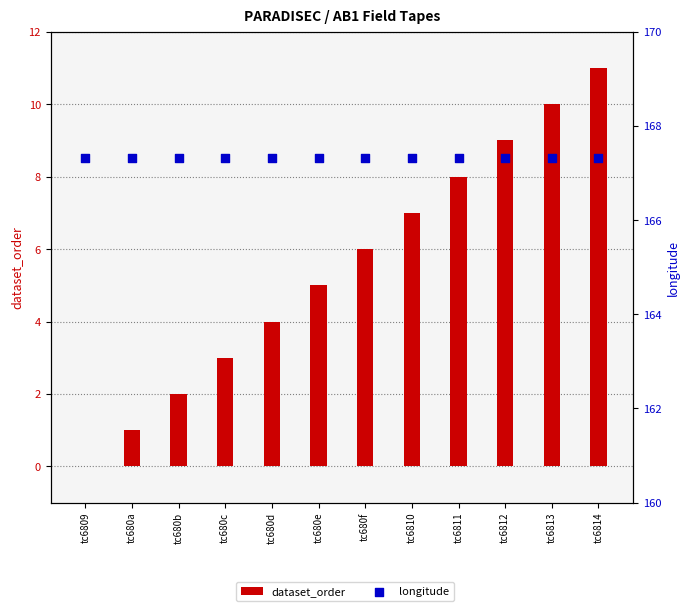

At which category is the sum across all series the highest?

tc6814